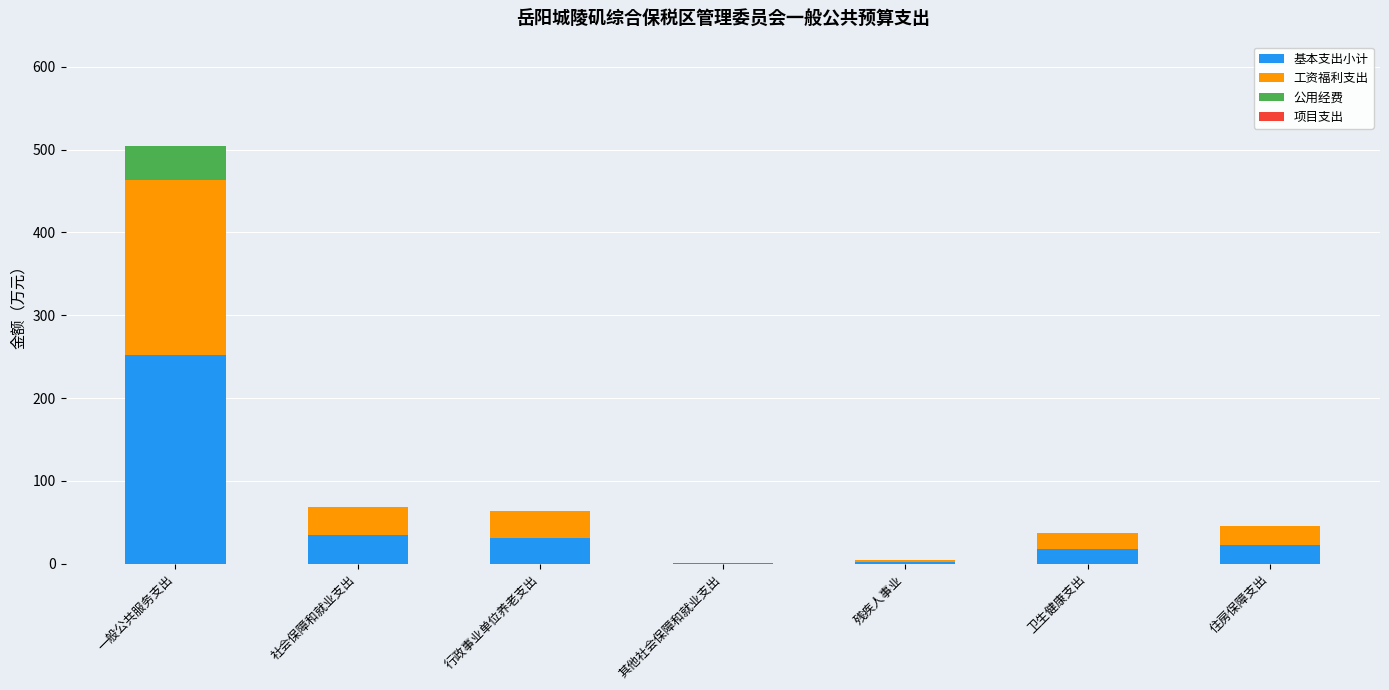

At which label does 基本支出小计 reach its peak?

一般公共服务支出